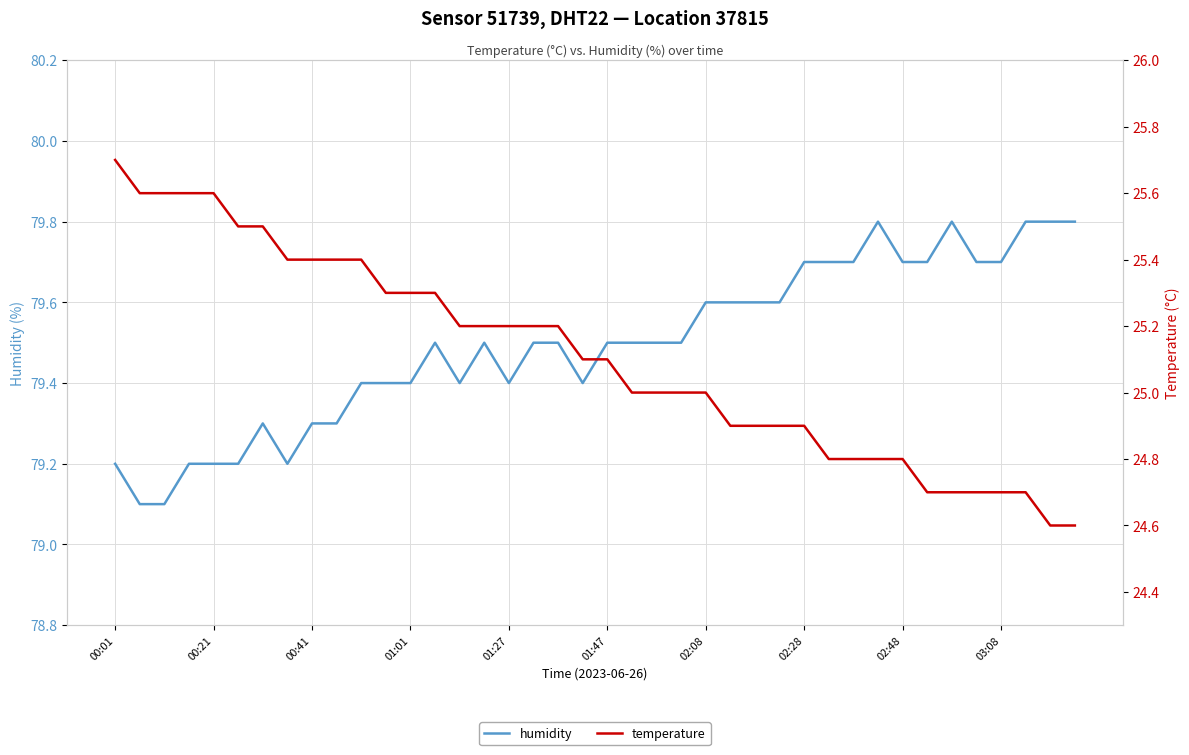

Reading left to right, what are all the values shown in this chart?

humidity: 79.2	79.1	79.1	79.2	79.2	79.2	79.3	79.2	79.3	79.3	79.4	79.4	79.4	79.5	79.4	79.5	79.4	79.5	79.5	79.4	79.5	79.5	79.5	79.5	79.6	79.6	79.6	79.6	79.7	79.7	79.7	79.8	79.7	79.7	79.8	79.7	79.7	79.8	79.8	79.8
temperature: 25.7	25.6	25.6	25.6	25.6	25.5	25.5	25.4	25.4	25.4	25.4	25.3	25.3	25.3	25.2	25.2	25.2	25.2	25.2	25.1	25.1	25.0	25.0	25.0	25.0	24.9	24.9	24.9	24.9	24.8	24.8	24.8	24.8	24.7	24.7	24.7	24.7	24.7	24.6	24.6